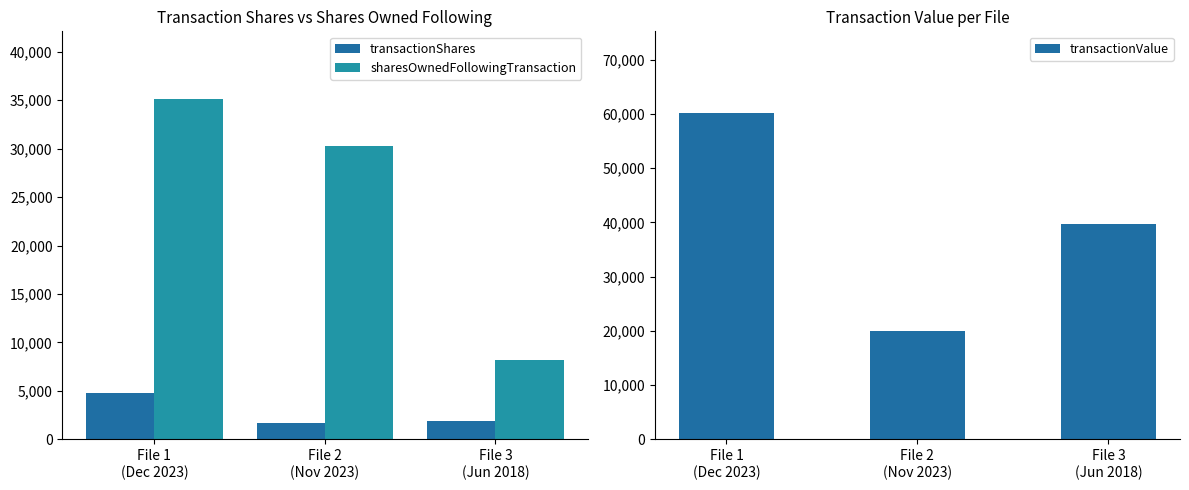

What is the difference between the maximum and minimum values in the sharesOwnedFollowingTransaction series?

26929